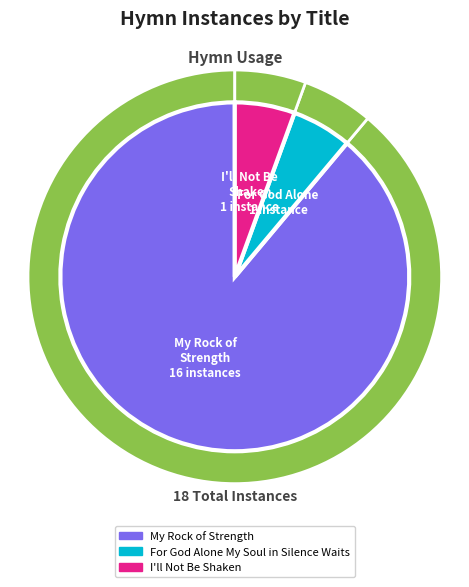

To the nearest percent, what percentage of the pie is My Rock of Strength?

89%